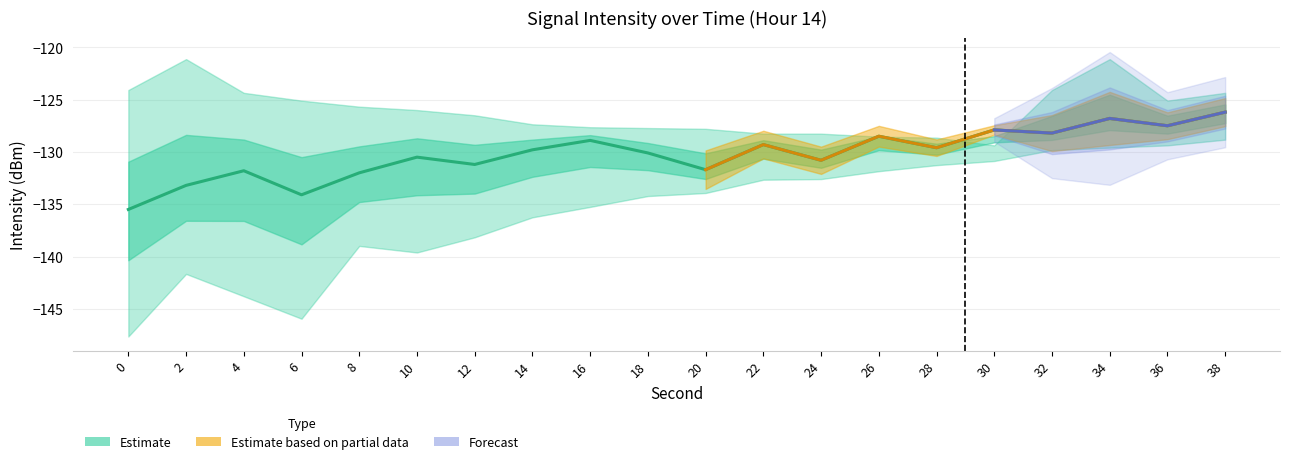

Reading right to left, list all the values displayed in this chart.

-126.2	-127.5	-126.8	-128.2	-127.9	-129.6	-128.5	-130.8	-129.3	-131.7	-130.1	-128.9	-129.8	-131.2	-130.5	-132.0	-134.1	-131.8	-133.2	-135.5